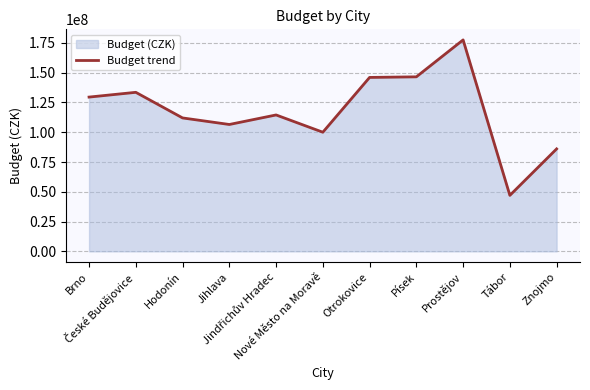

True or false: the data shows 146000000 at Otrokovice.

True